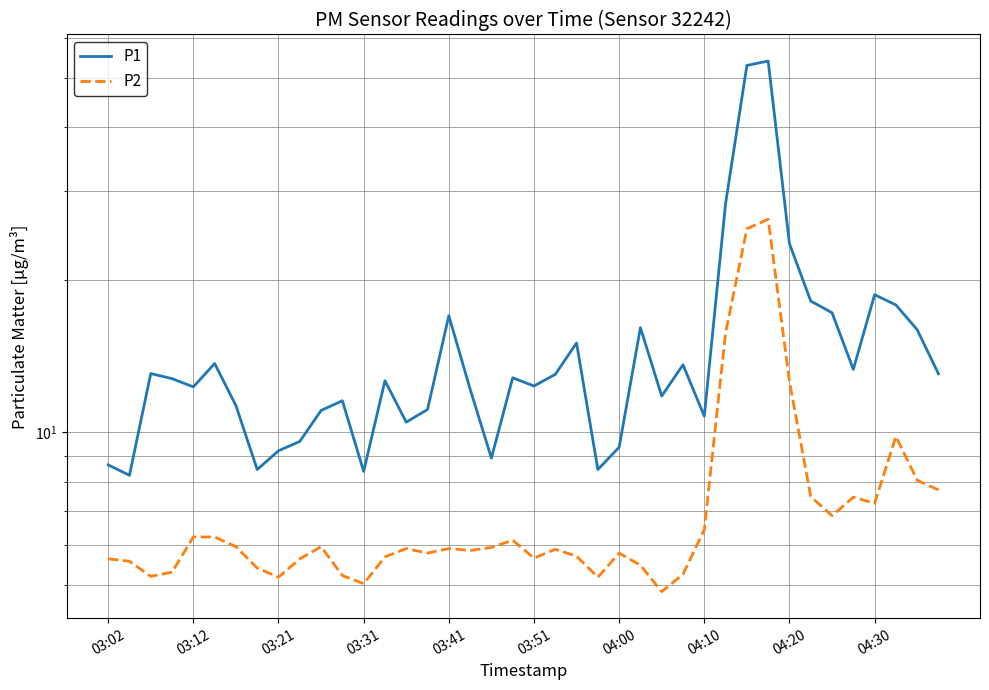

What is the value of the P2 point at the 15th from the left?

5.9